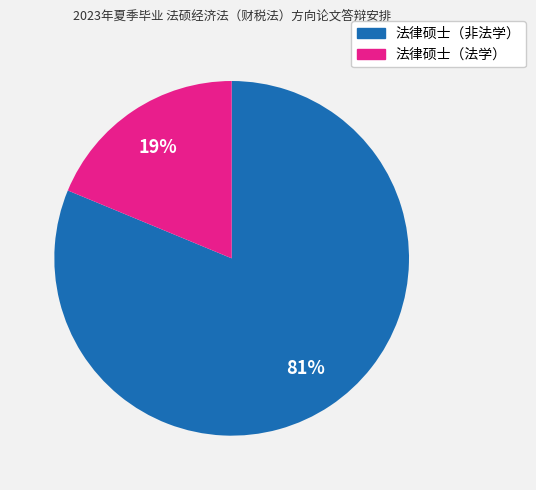

The 法律硕士（非法学） slice represents 81% of the pie. True or false?

True